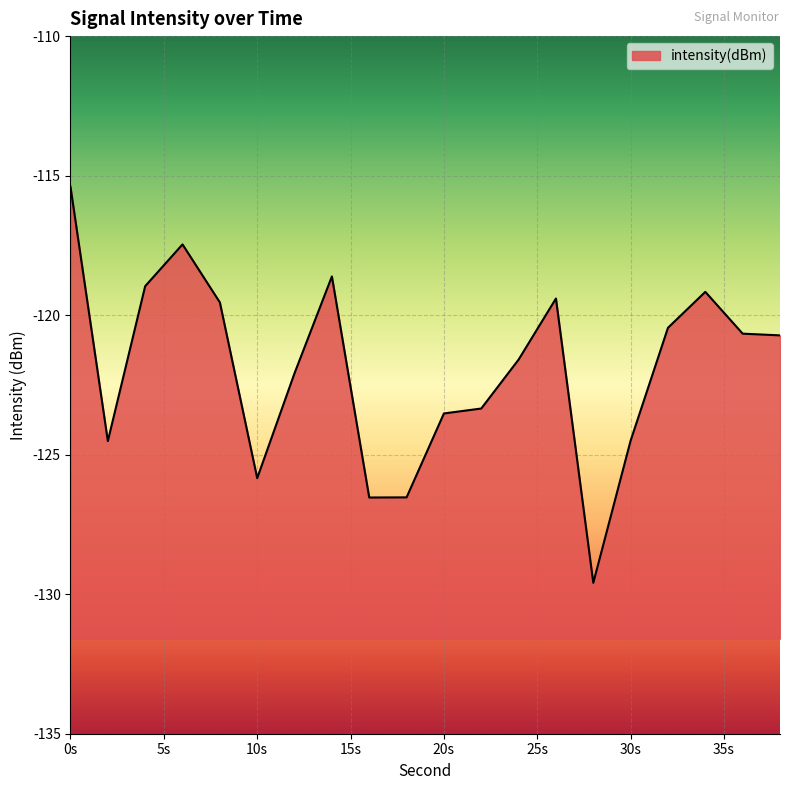

Count the number of categories in the chart.

20